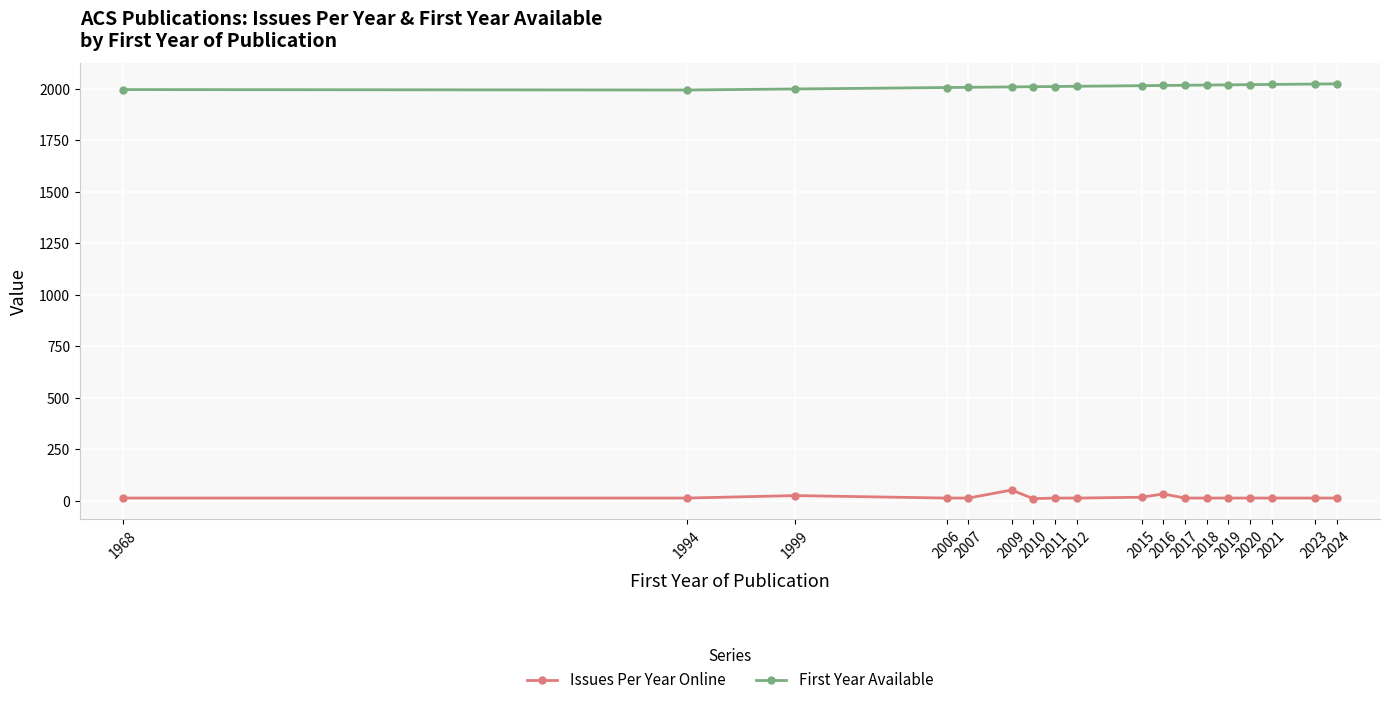

What is the difference between the second highest and second lowest values in the Issues Per Year Online series?

20